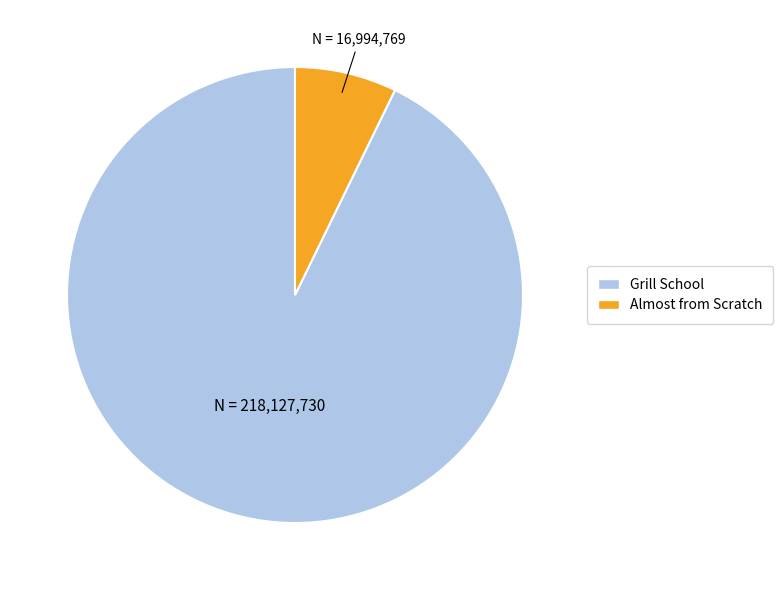

Do Grill School and Almost from Scratch together represent more than half of the pie?

Yes